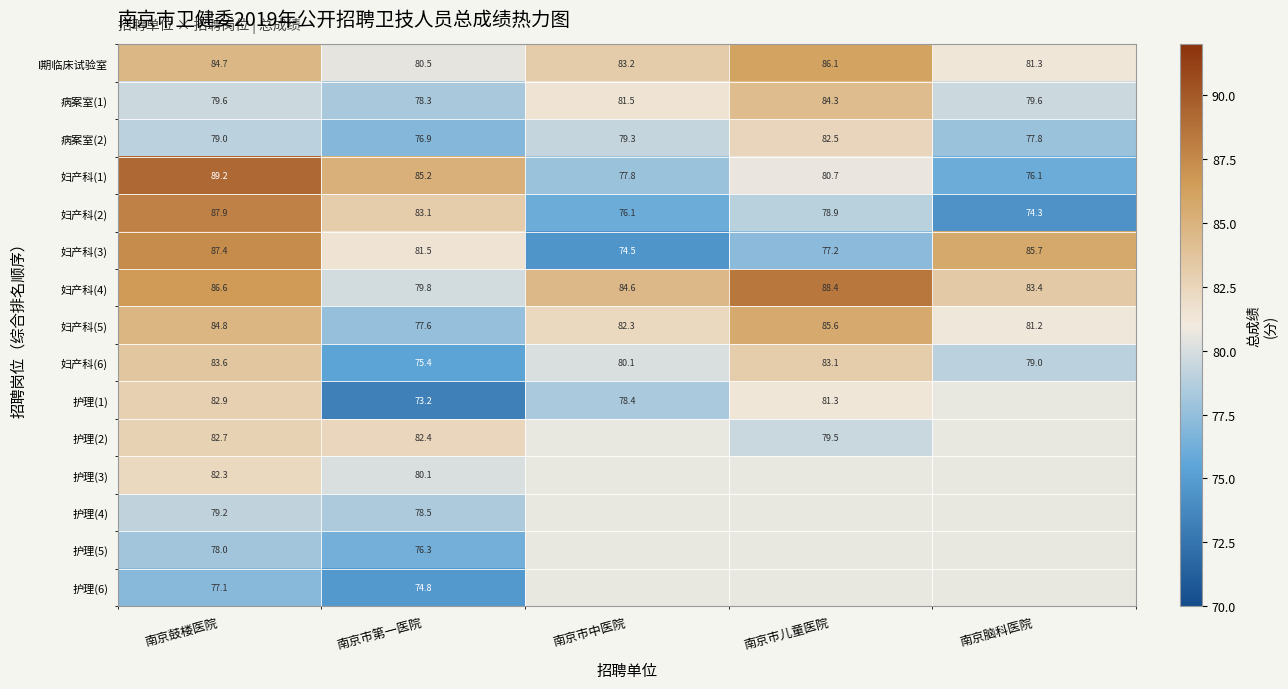

At which category is the sum across all series the highest?

南京鼓楼医院